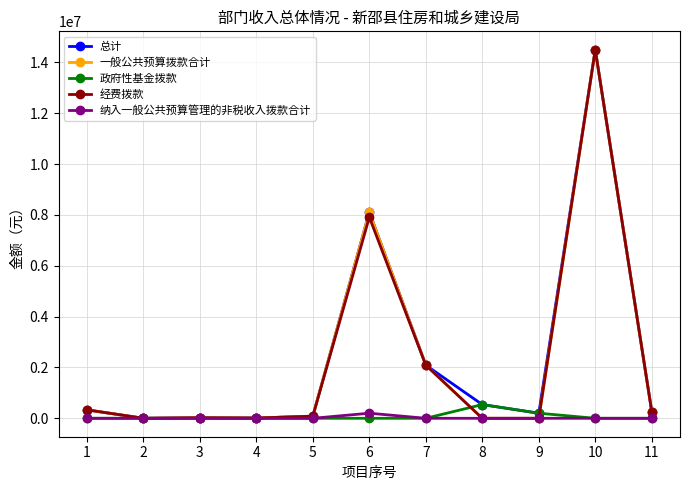

At how many categories does at least one series exceed 14016452?

1